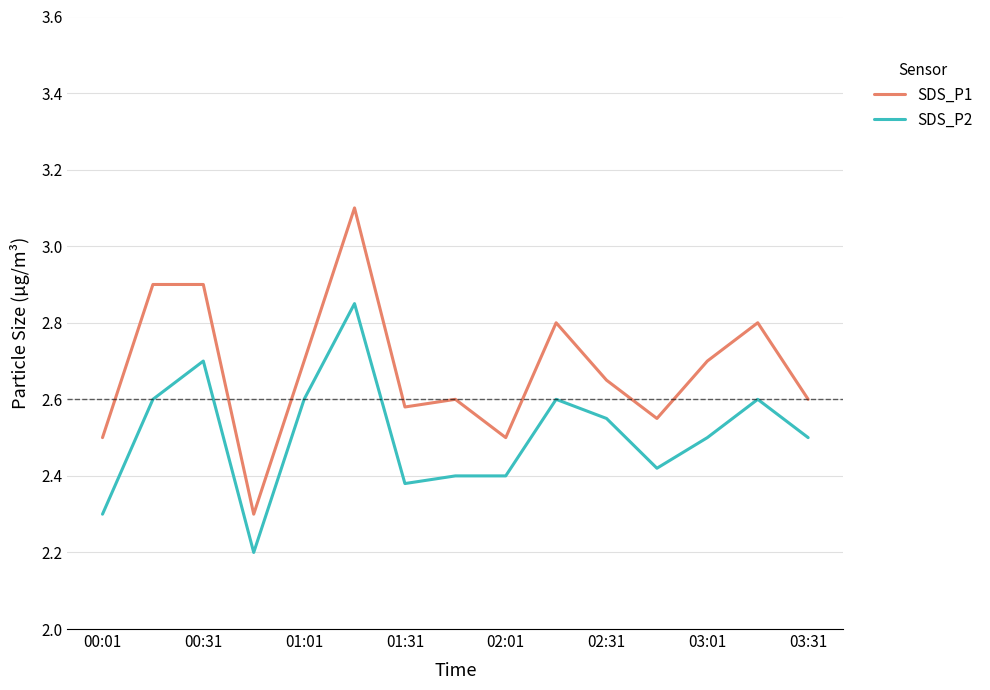

What is the maximum value for SDS_P1?

3.1